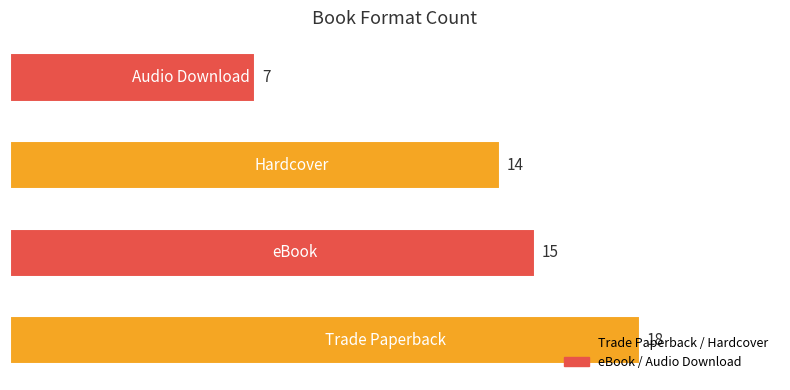

What is the difference between the maximum and minimum values?

11